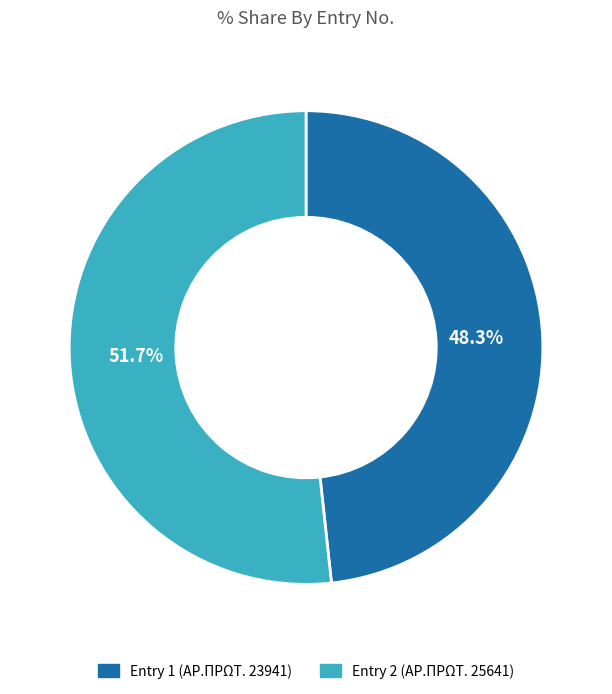

Is there a majority slice in this chart?

Yes